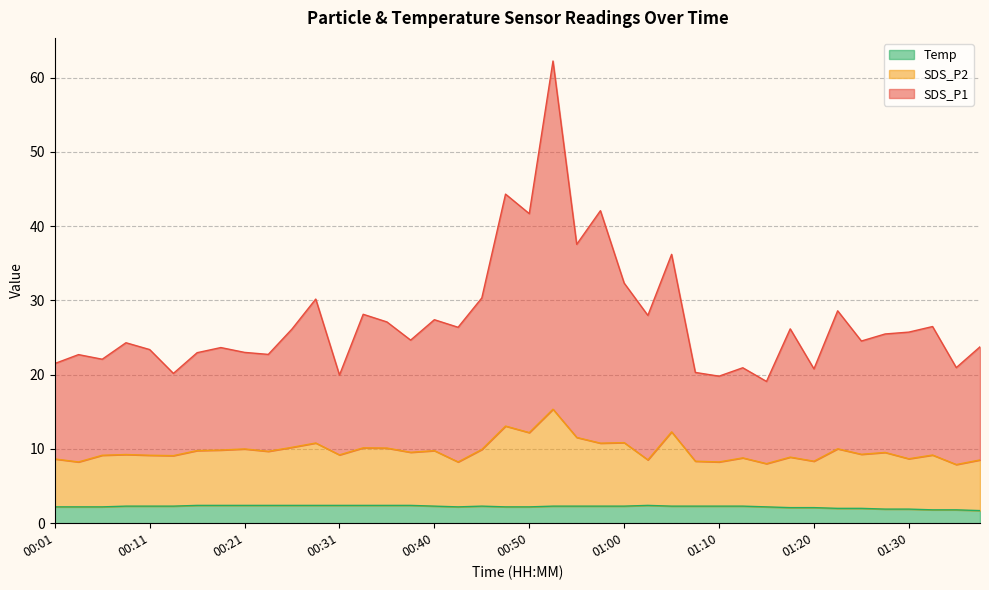

How many Temp values are between 2 and 3?

35